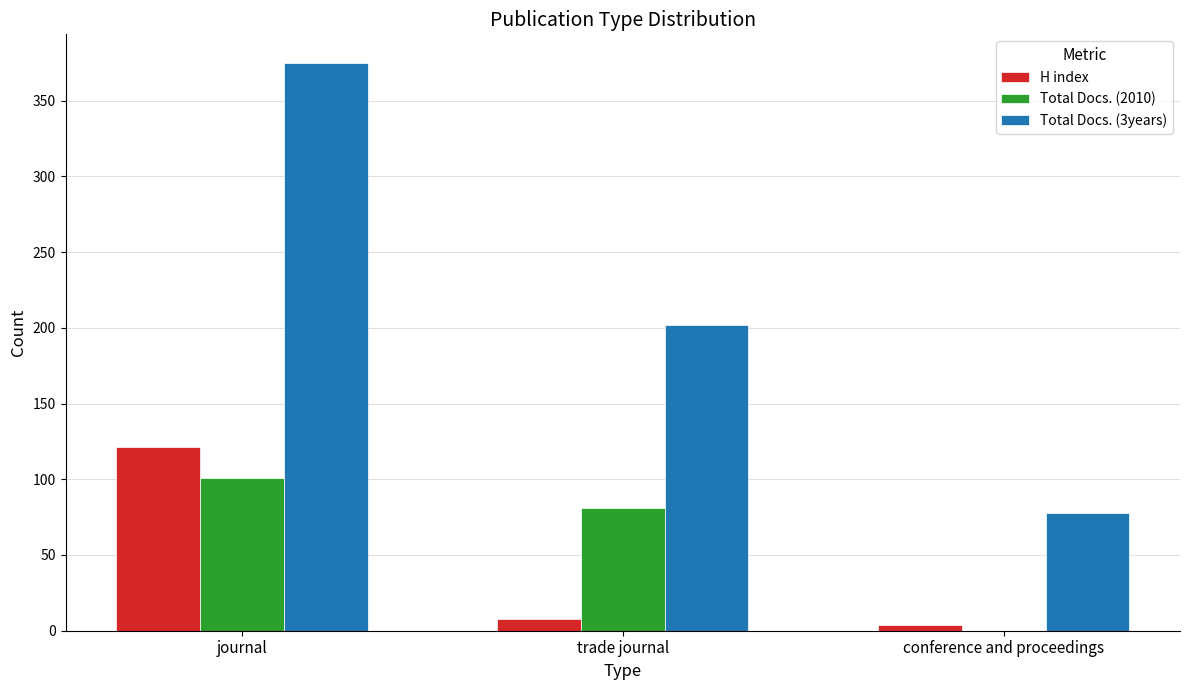

Read the Total Docs. (3years) value at conference and proceedings.

78